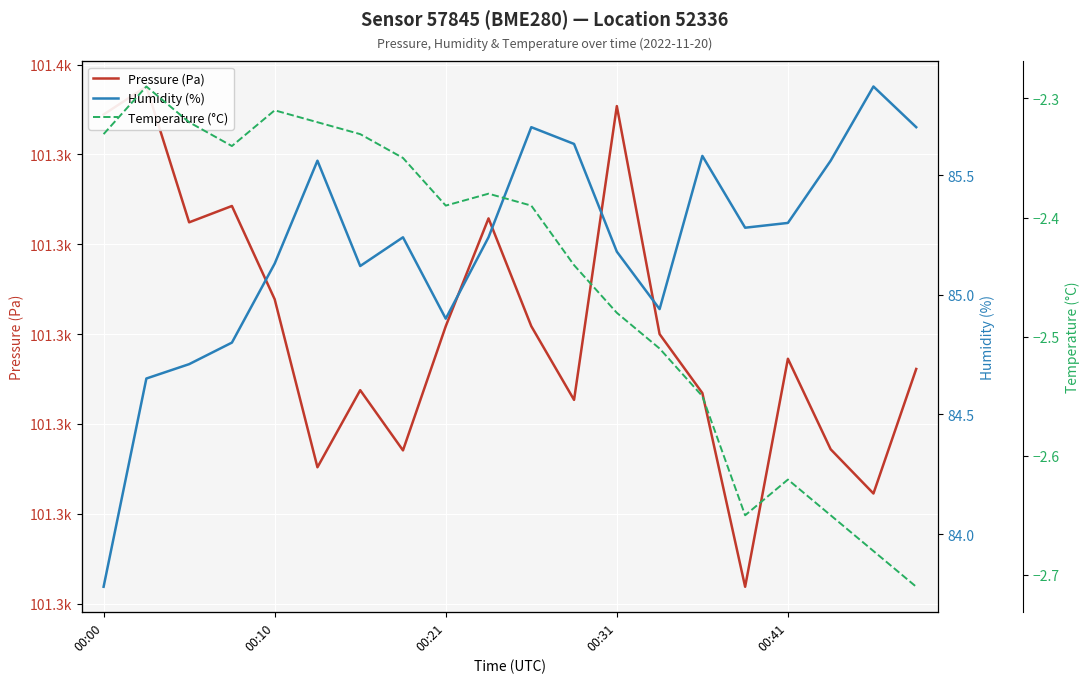

Is it true that Humidity (%) equals 85.2 at 9?

True